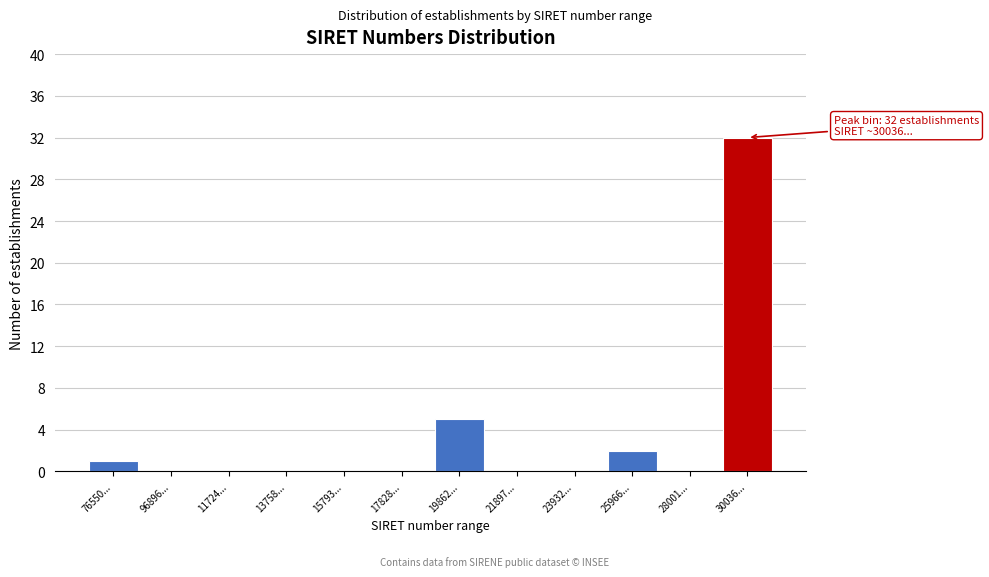

Reading left to right, what are all the values shown in this chart?

76550...=1	96896...=0	11724...=0	13758...=0	15793...=0	17828...=0	19862...=5	21897...=0	23932...=0	25966...=2	28001...=0	30036...=32